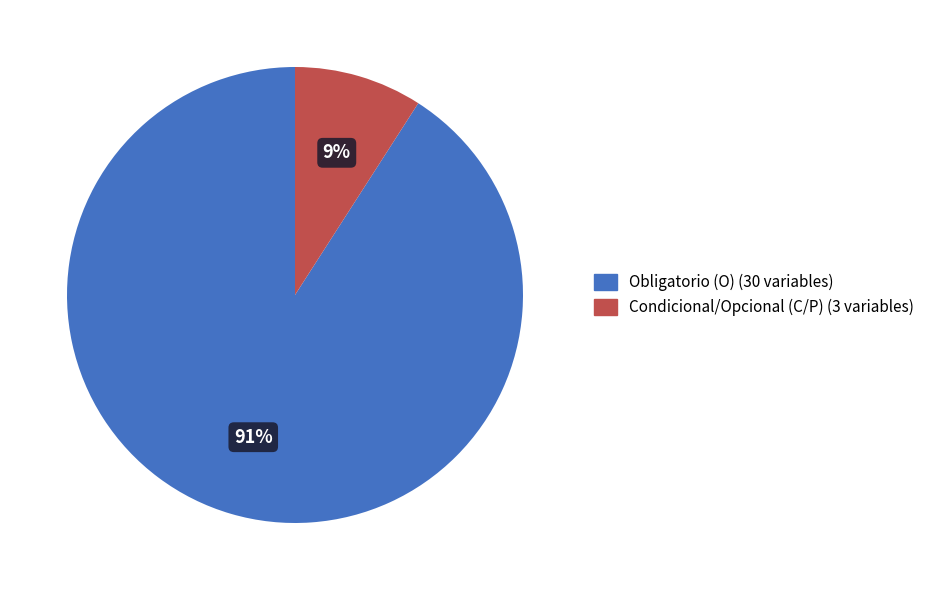

To the nearest percent, what is the difference between the Obligatorio (O) and Condicional/Opcional (C/P) slice percentages?

82%